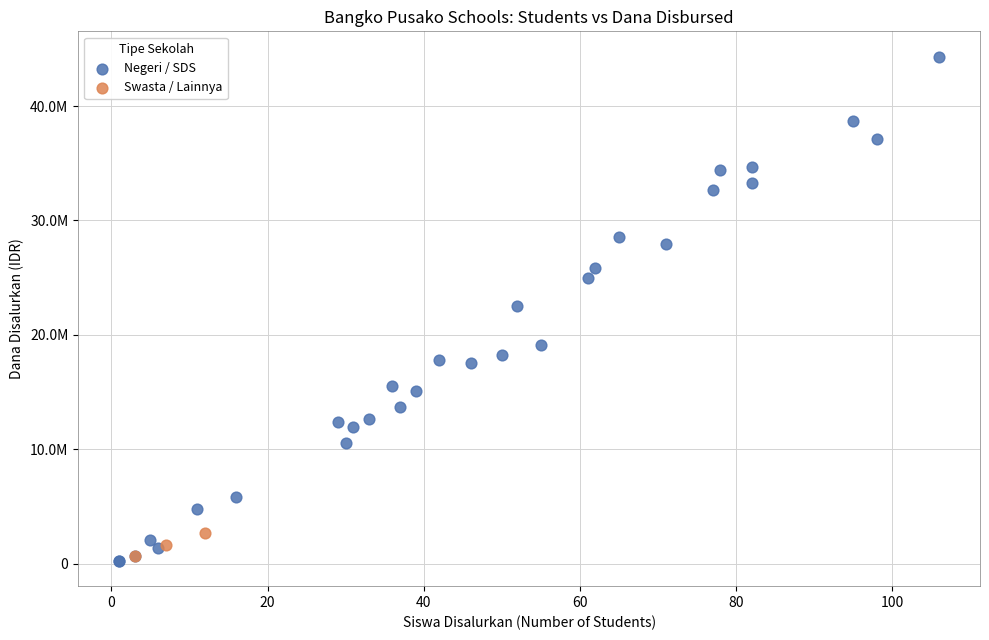

What are all the series names shown in the legend?

Negeri / SDS, Swasta / Lainnya